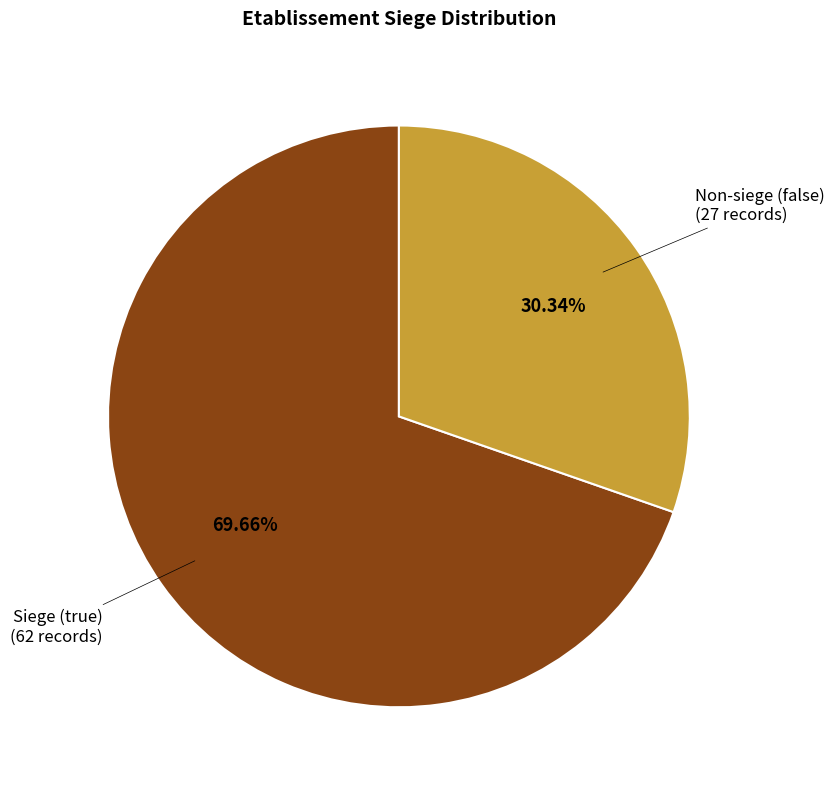

Is there any slice that represents more than half of the pie?

Yes